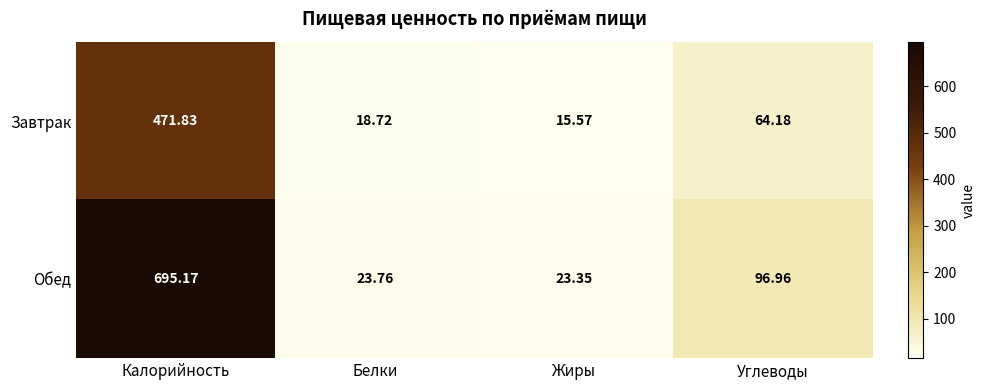

At which category is the sum across all series the highest?

Калорийность